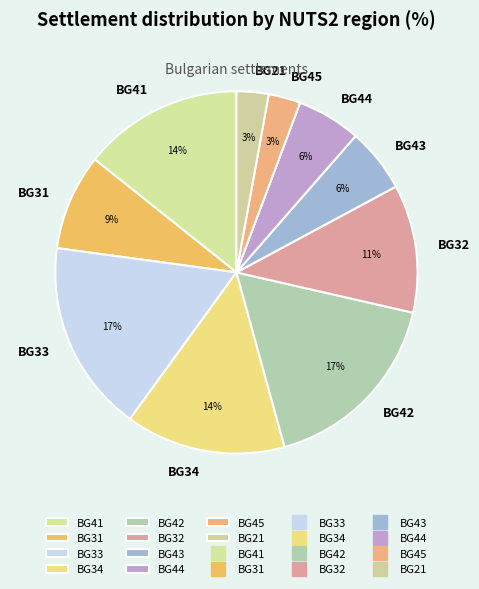

To the nearest percent, what is the difference between the largest and smallest slice percentages?

14%